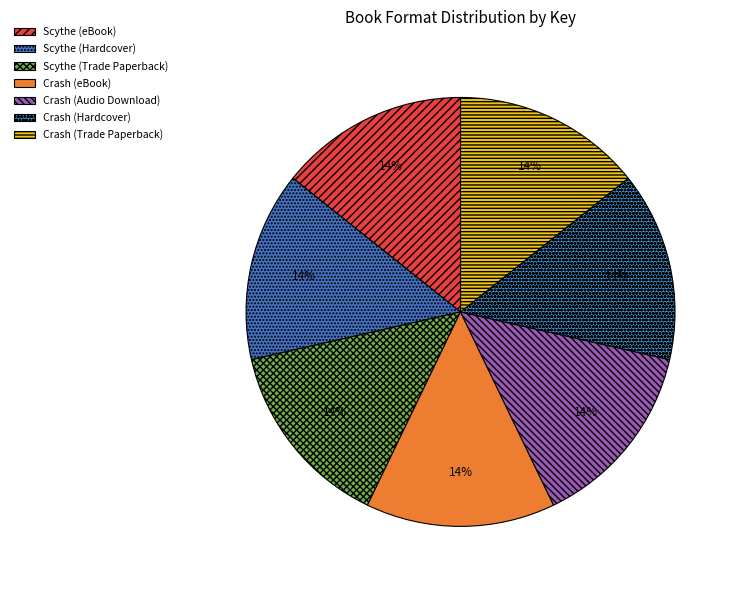

Is Crash (Audio Download) the majority of the pie?

No